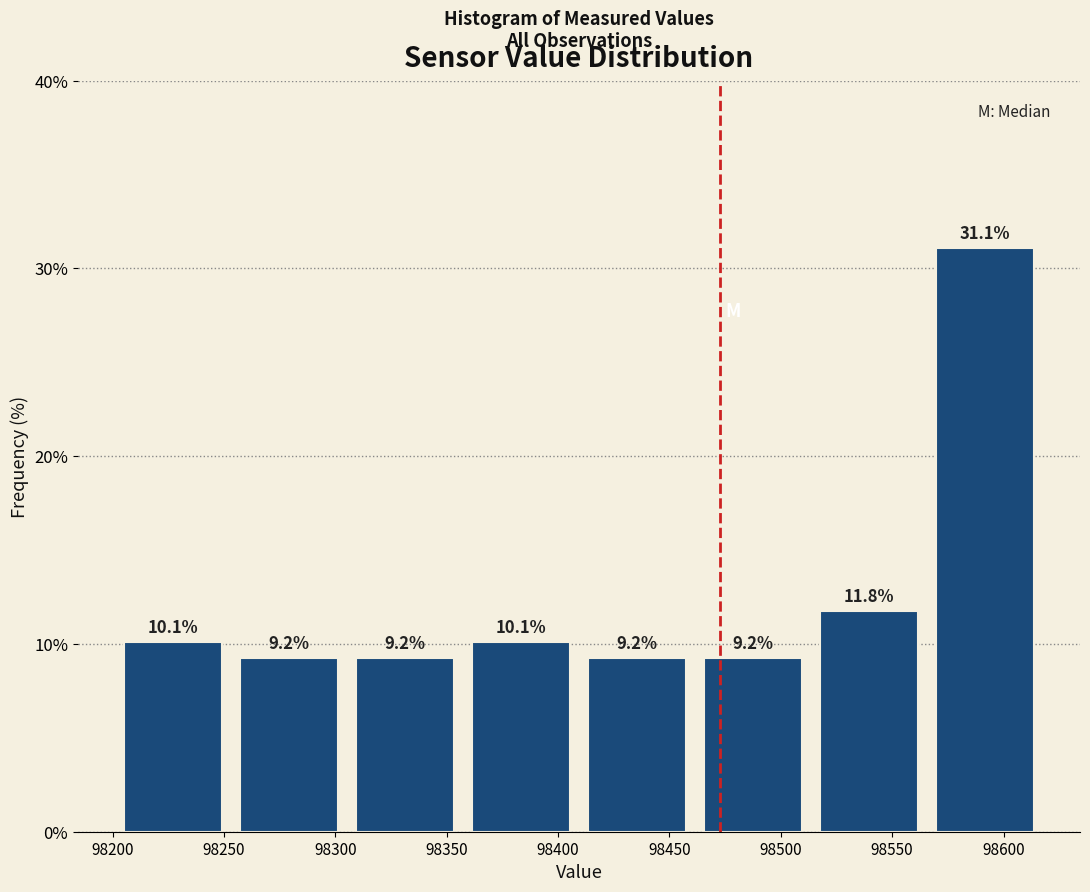

Over which range of the x-axis is the bar tallest?

98565 to 98620